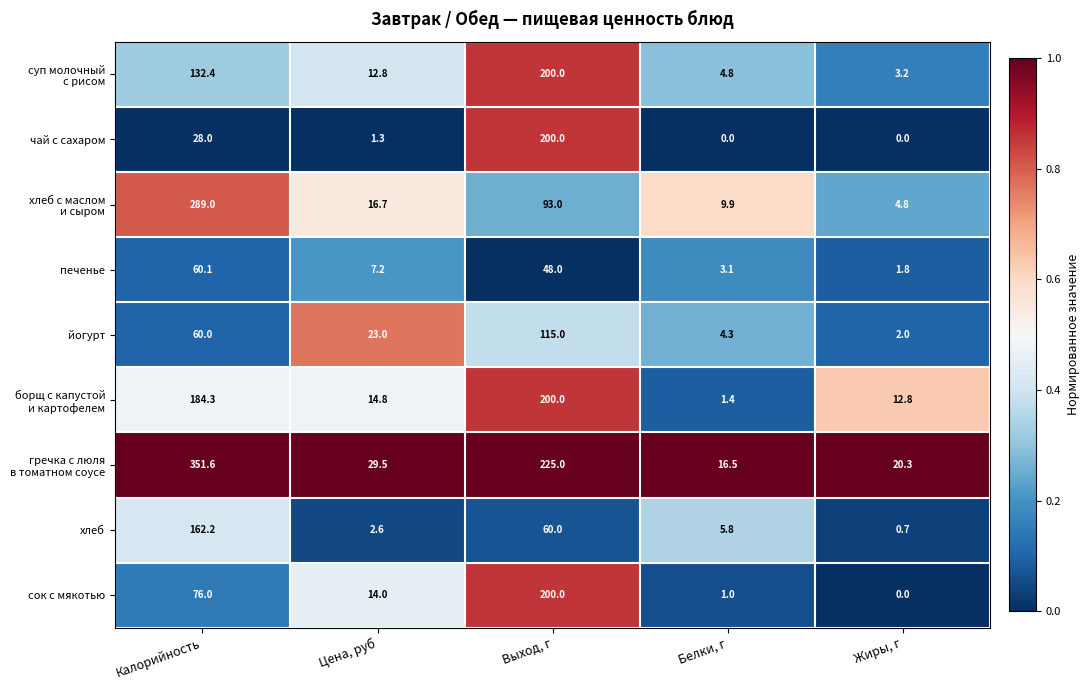

How many series are shown in this chart?

9